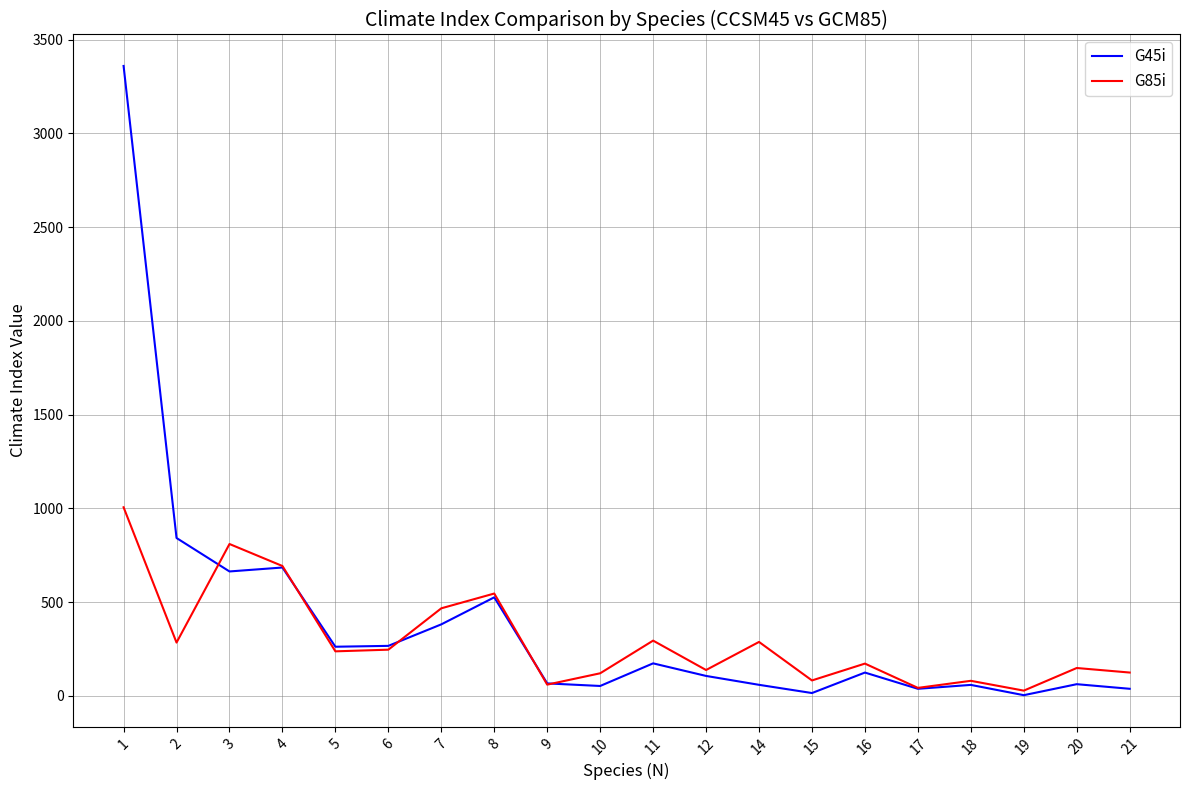

What is the difference between the highest and lowest values at 7?

85.6